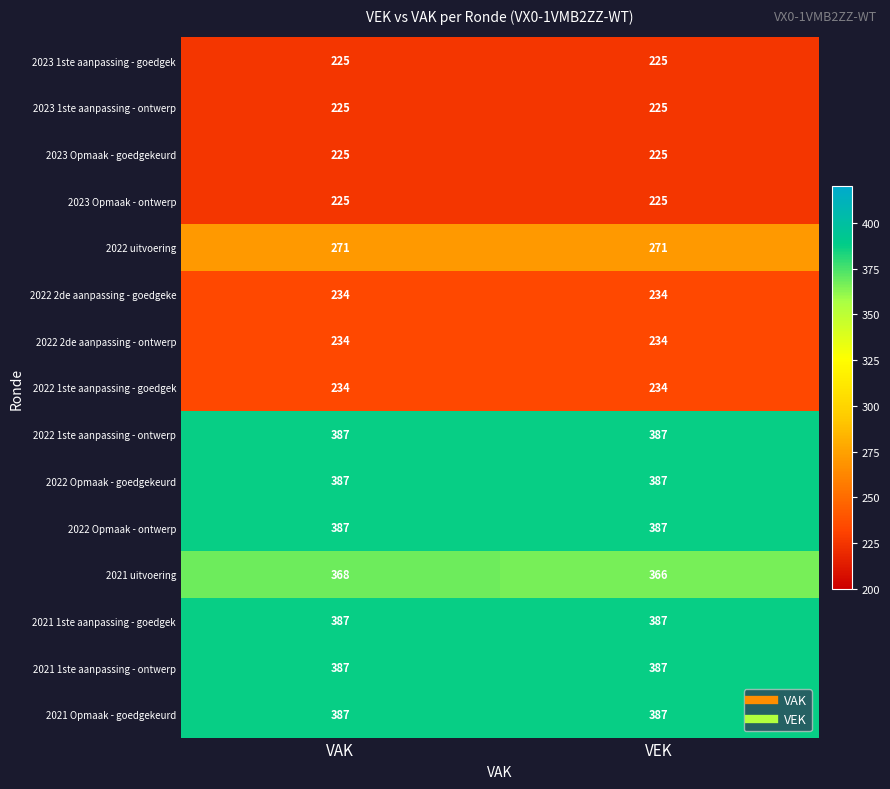

Which series has the widest spread of values?

2021 uitvoering